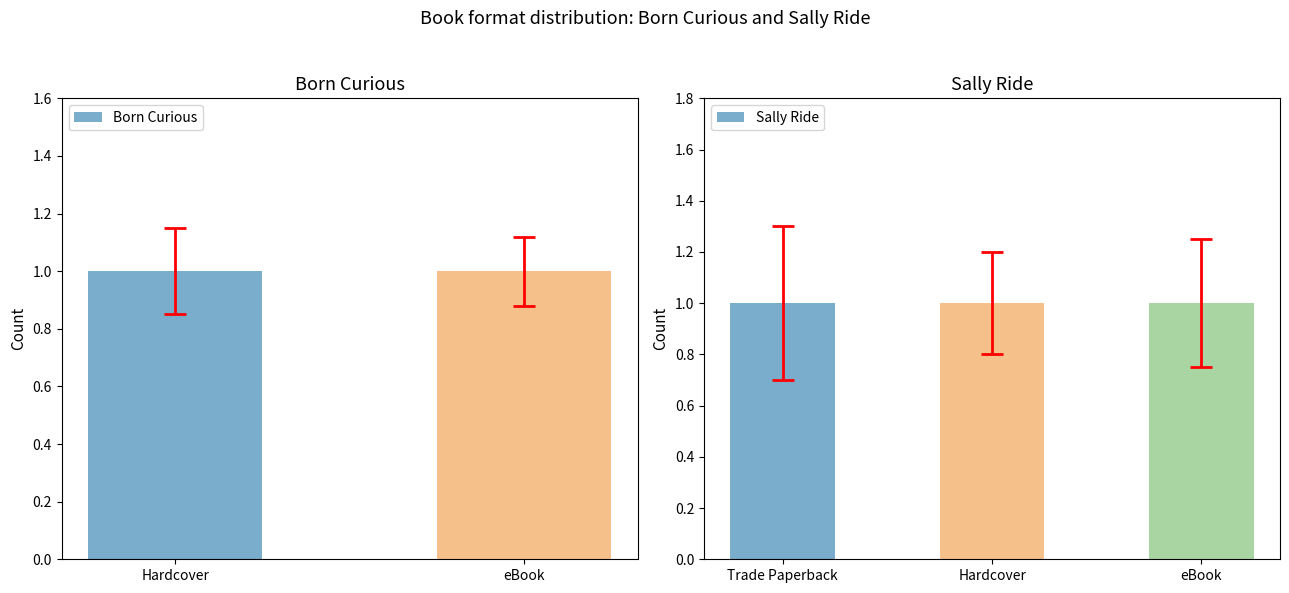

What position from the left is Trade Paperback?

3